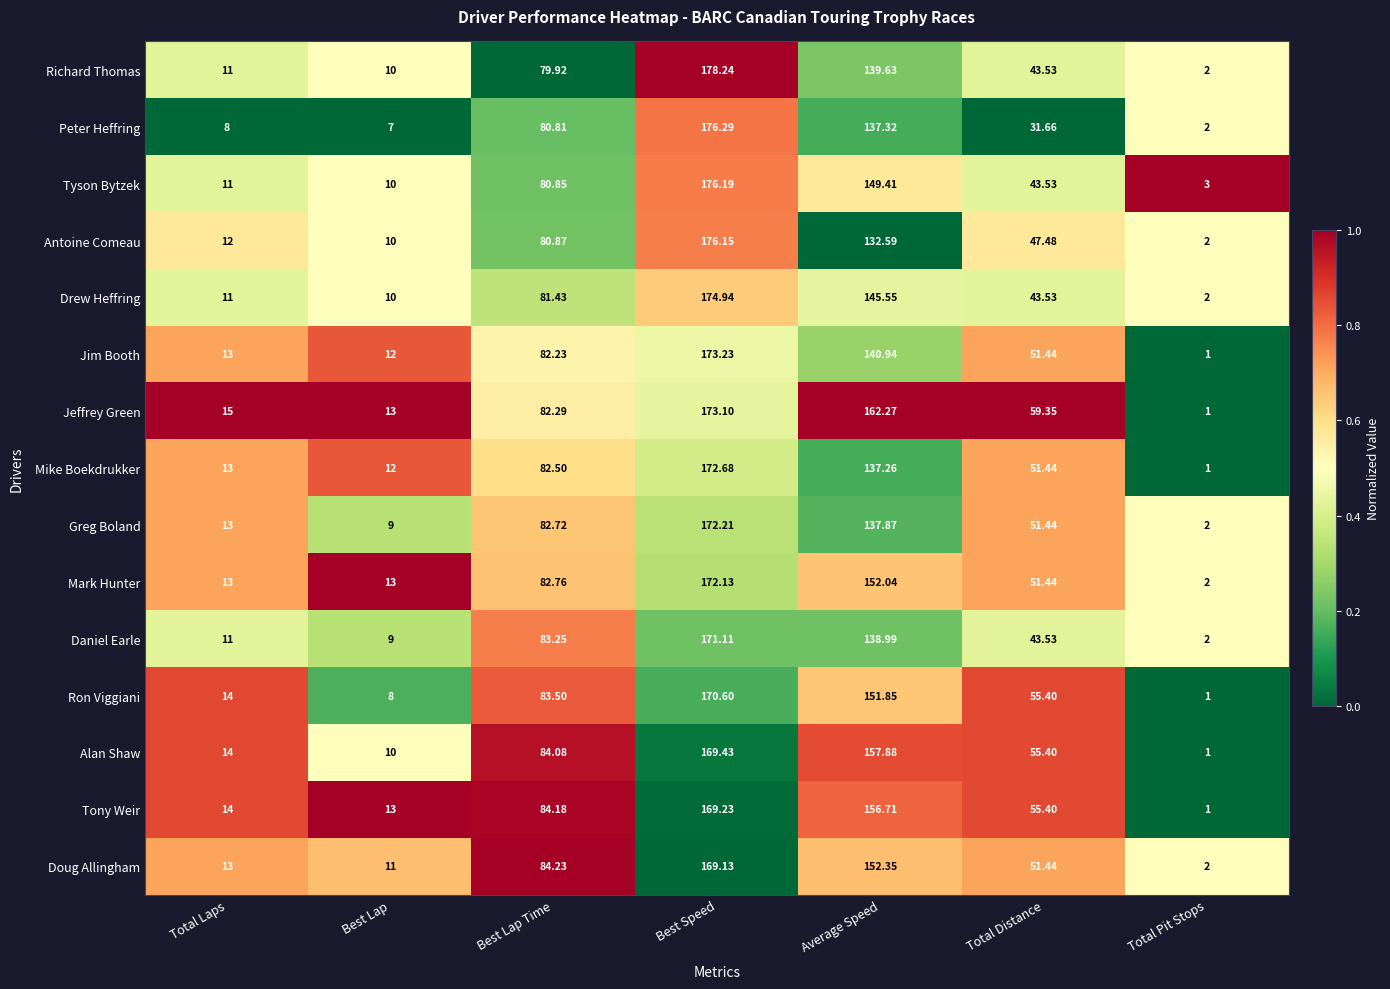

At which label does Mark Hunter reach its minimum?

Total Pit Stops